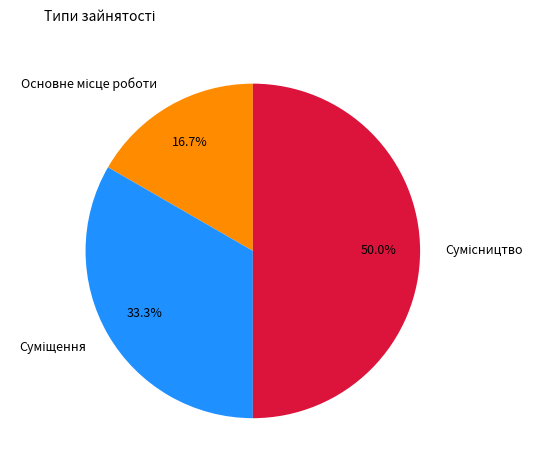

How many slices are in this pie chart?

3